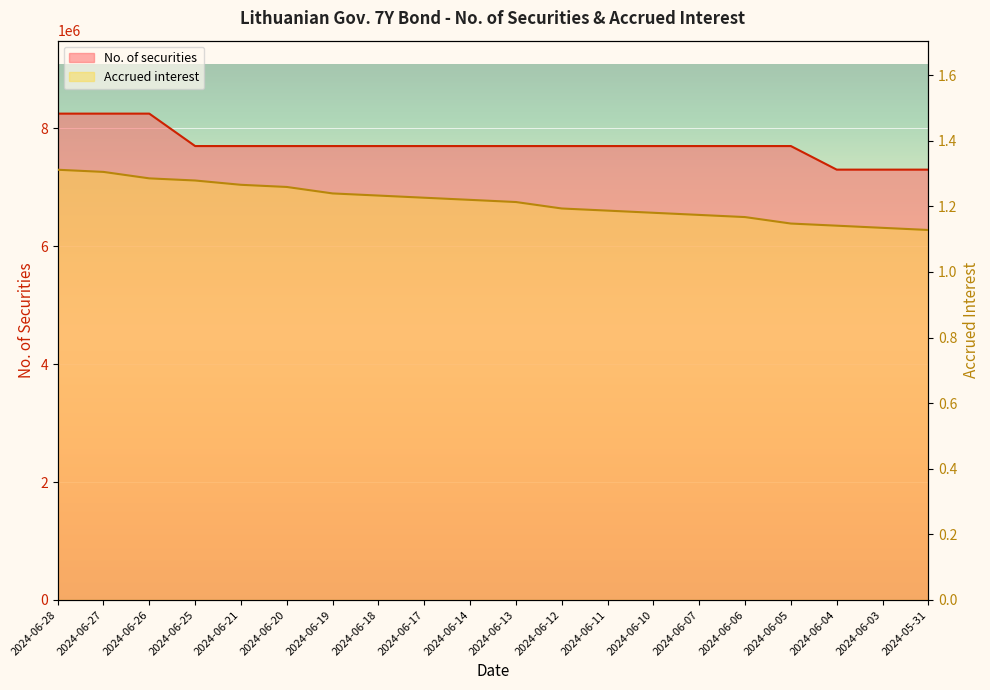

What are all the series names shown in the legend?

No. of securities, Accrued interest